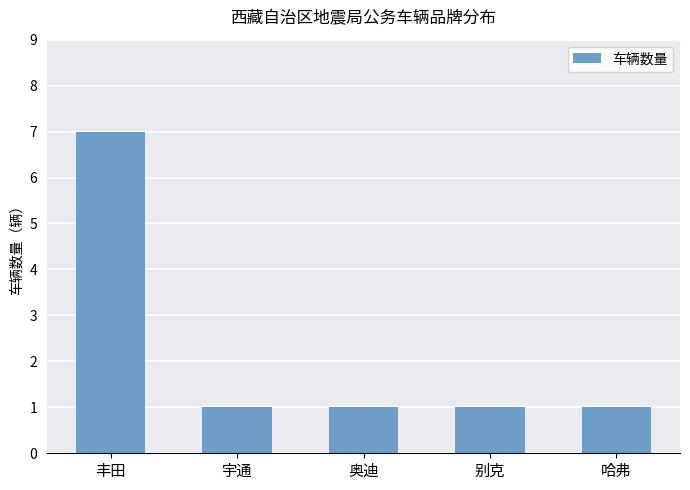

Are the bars horizontal?

No